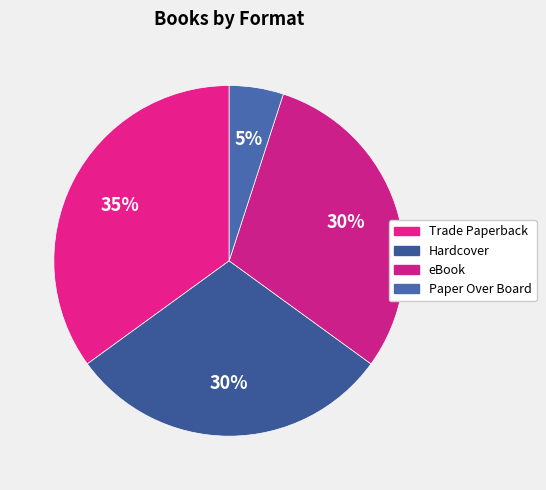

How many segments does this pie chart have?

4